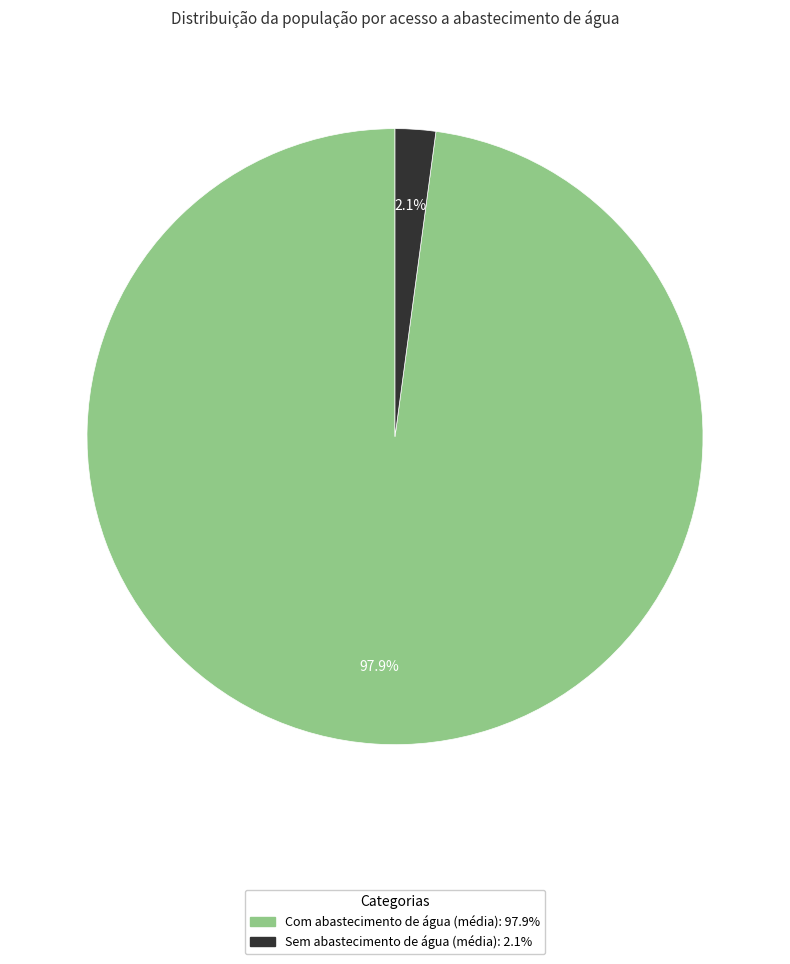

Is there a majority slice in this chart?

Yes